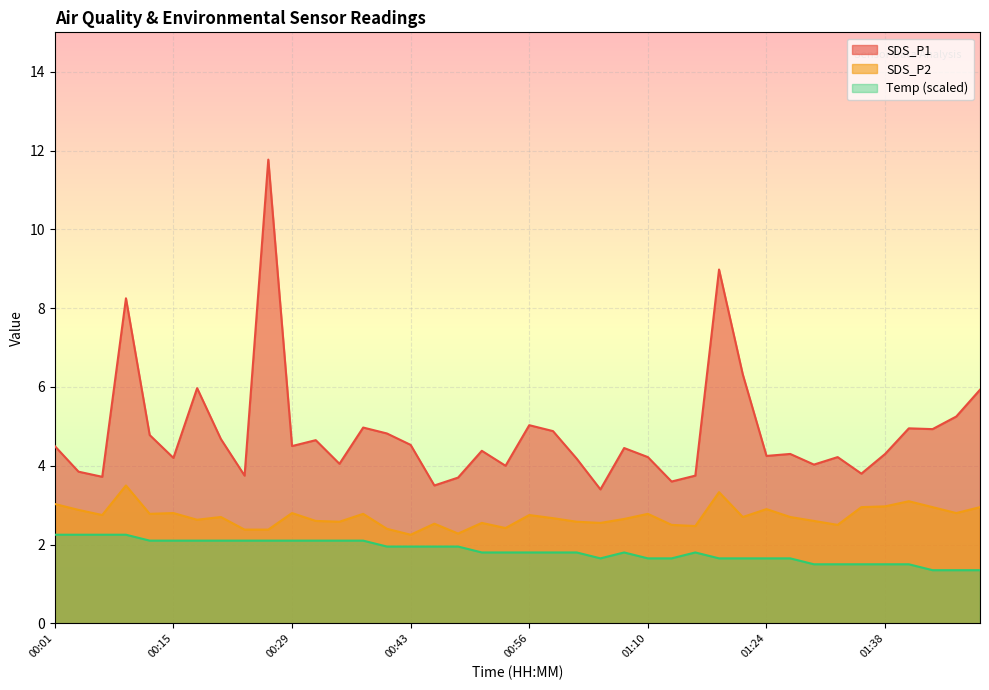

True or false: SDS_P2 has more than 0 points higher than both neighbors.

True